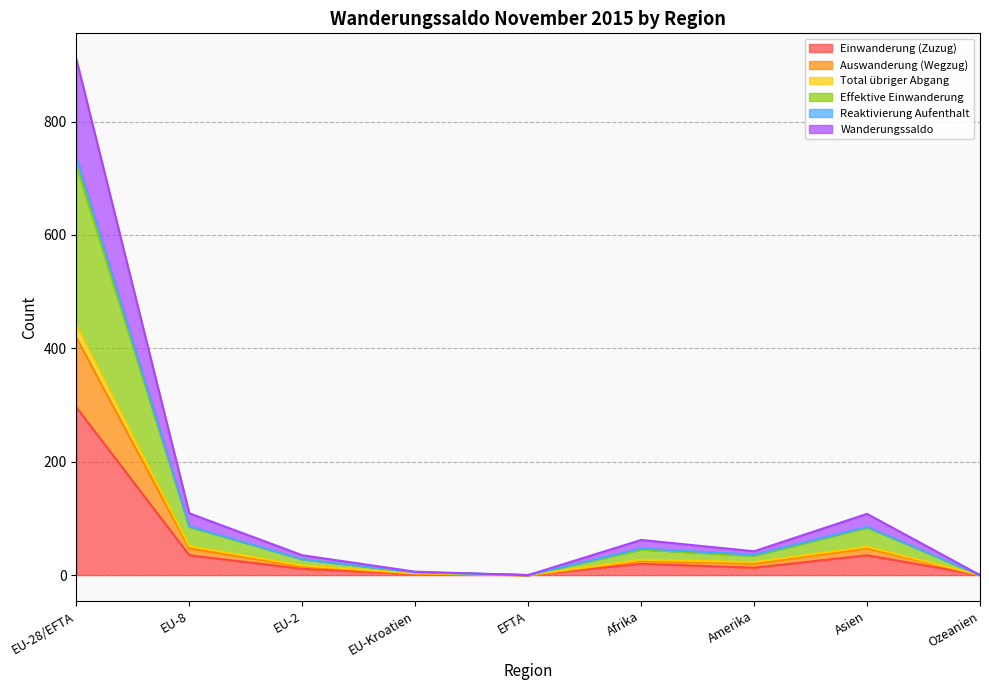

What are all the series names shown in the legend?

Einwanderung (Zuzug), Auswanderung (Wegzug), Total übriger Abgang, Effektive Einwanderung, Reaktivierung Aufenthalt, Wanderungssaldo